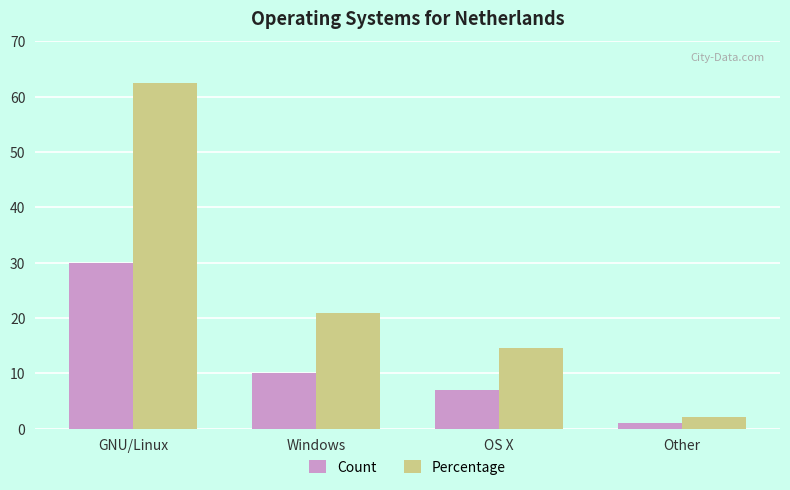

At OS X, list the series in order from smallest to largest.

Count, Percentage